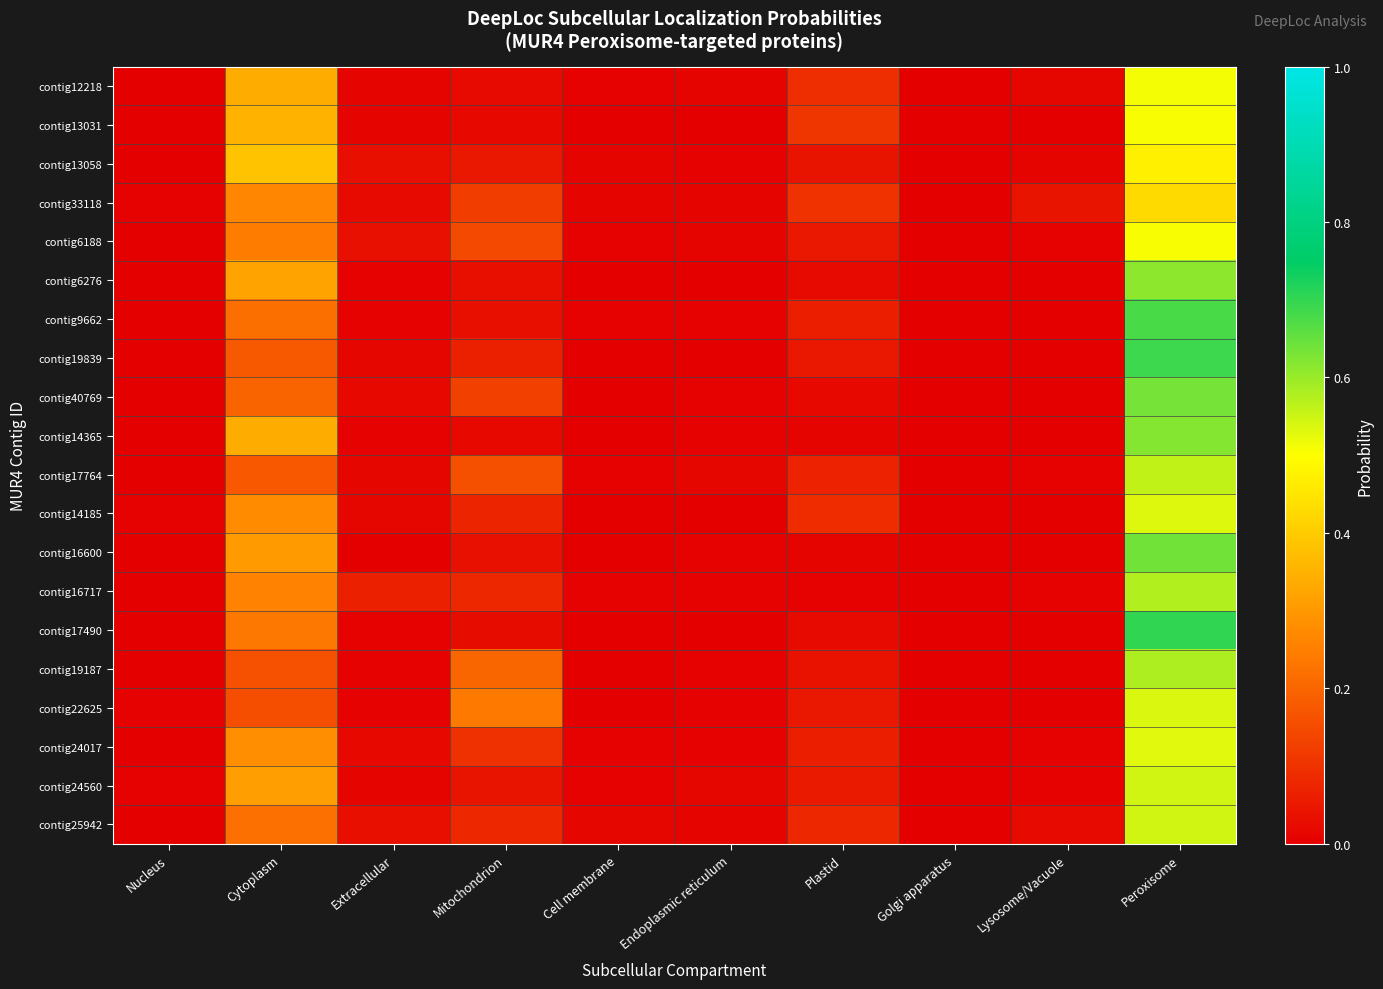

List the series in order of their peak value, highest first.

contig17490, contig19839, contig9662, contig16600, contig40769, contig14365, contig6276, contig19187, contig16717, contig17764, contig25942, contig24560, contig22625, contig14185, contig24017, contig12218, contig13031, contig6188, contig13058, contig33118